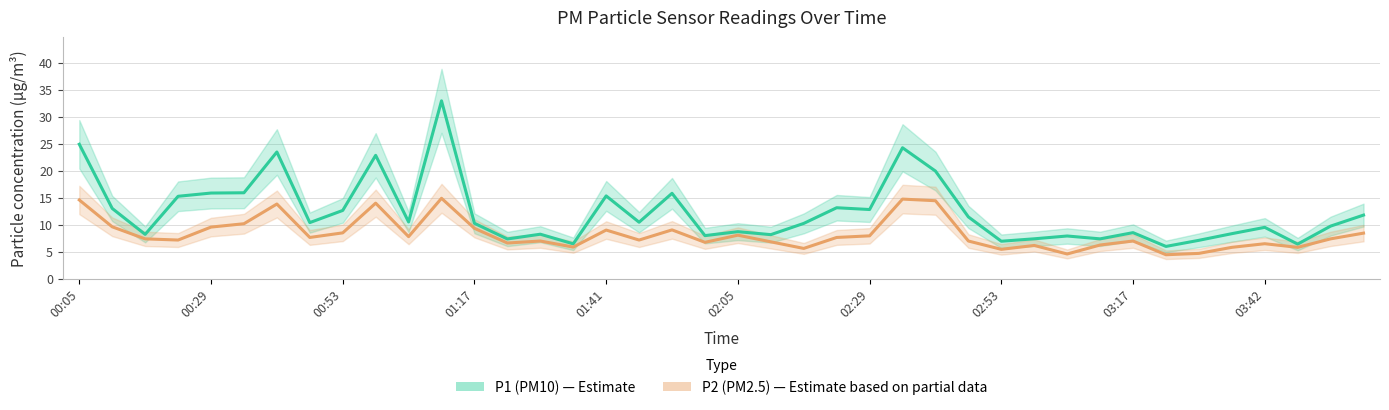

What is the difference between the maximum and minimum values in the P1 (PM10) series?

27.0